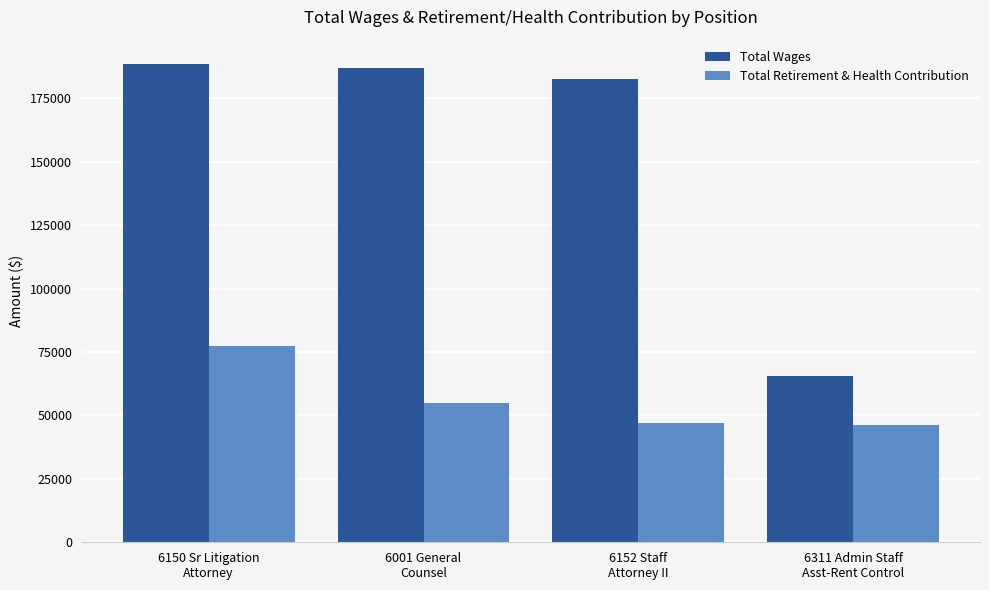

Reading left to right, transcribe all the data shown in this chart.

Total Wages: 188656	187060	182592	65435
Total Retirement & Health Contribution: 77479	54865	47160	46037